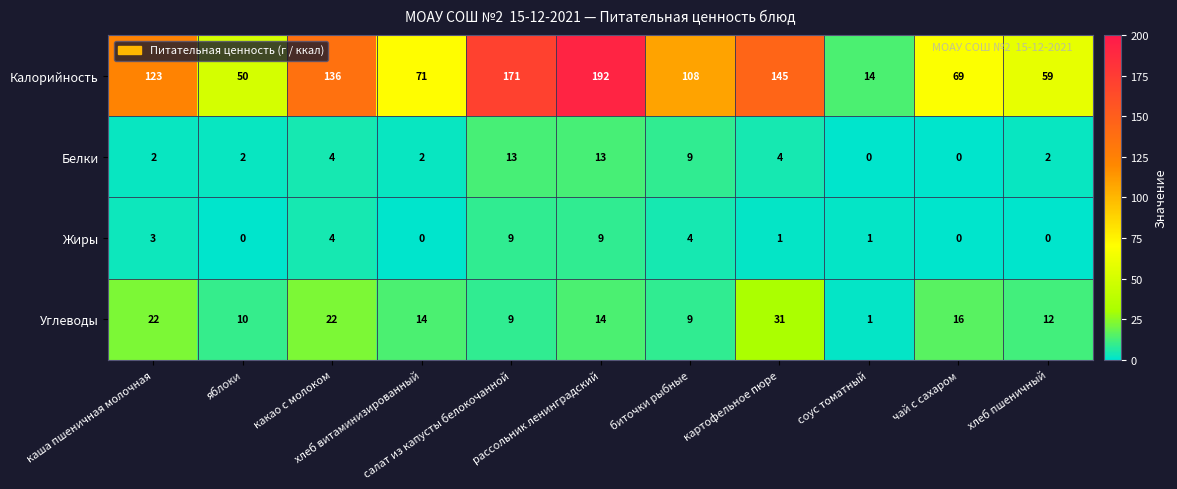

At хлеб пшеничный, list the series in order from smallest to largest.

Жиры, Белки, Углеводы, Калорийность